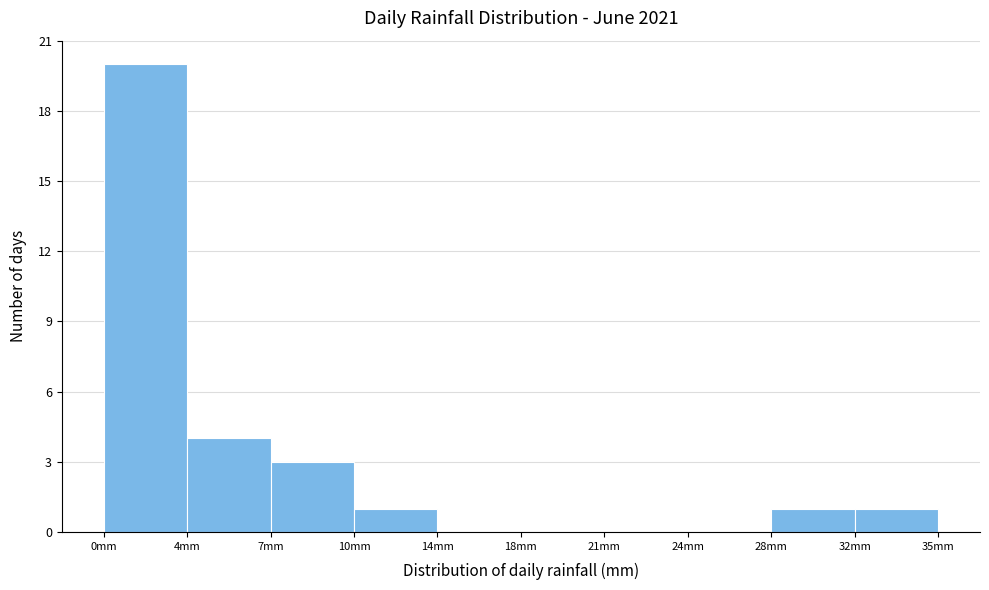

Reading left to right, transcribe all the data shown in this chart.

0mm=20	4mm=4	7mm=3	10mm=1	14mm=0	18mm=0	21mm=0	24mm=0	28mm=1	32mm=1